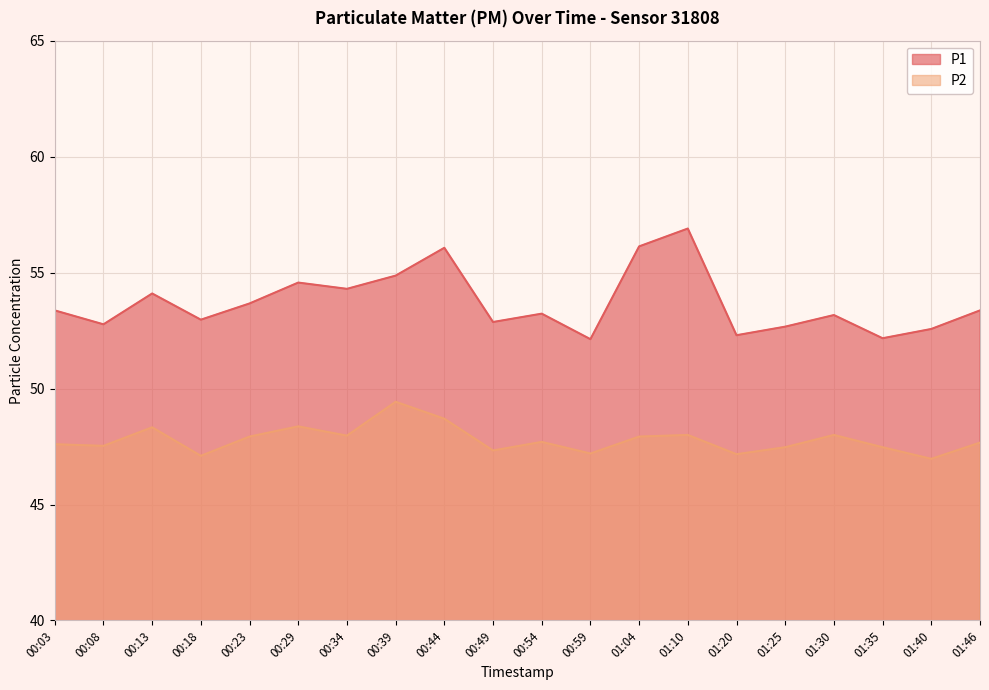

Reading left to right, what are all the values shown in this chart?

P1: 00:03=53.4	00:08=52.8	00:13=54.1	00:18=53.0	00:23=53.7	00:29=54.6	00:34=54.3	00:39=54.9	00:44=56.1	00:49=52.9	00:54=53.2	00:59=52.1	01:04=56.1	01:10=56.9	01:20=52.3	01:25=52.7	01:30=53.2	01:35=52.2	01:40=52.6	01:46=53.4
P2: 00:03=47.6	00:08=47.5	00:13=48.3	00:18=47.1	00:23=47.9	00:29=48.4	00:34=48.0	00:39=49.4	00:44=48.7	00:49=47.3	00:54=47.7	00:59=47.2	01:04=47.9	01:10=48.0	01:20=47.2	01:25=47.5	01:30=48.0	01:35=47.5	01:40=47.0	01:46=47.7